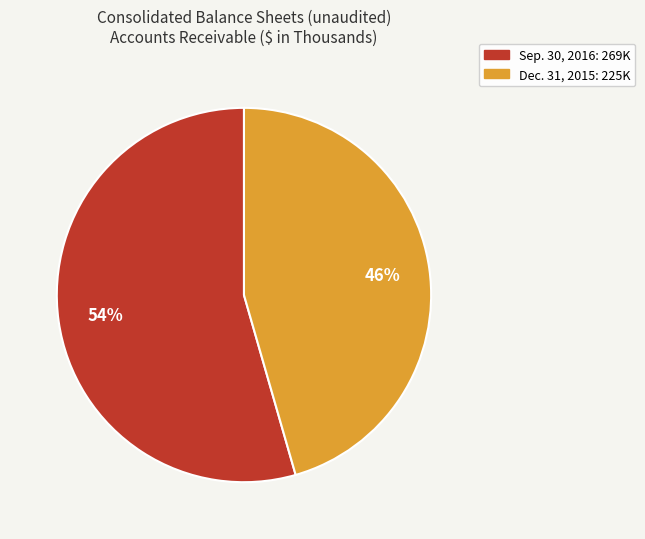

To the nearest percent, what is the average slice percentage?

50%